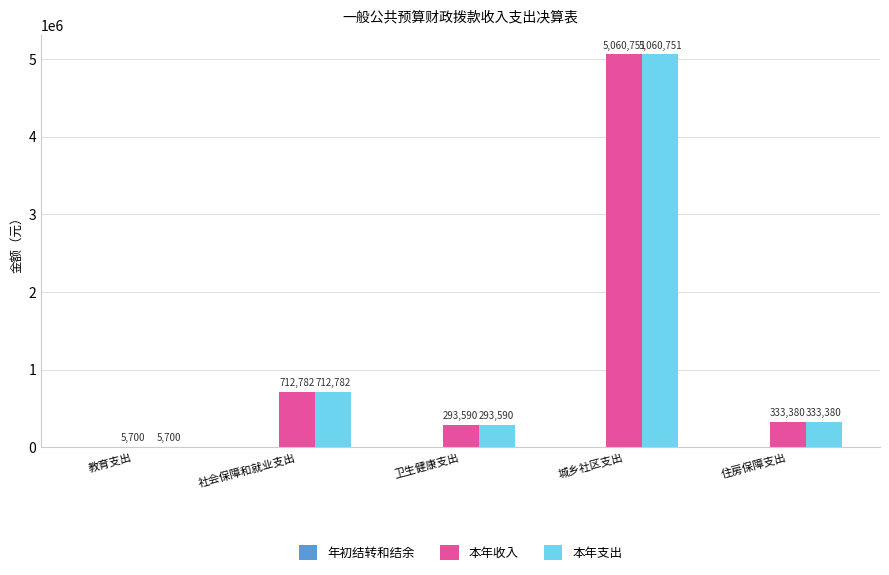

The 本年收入 series shows 712781.9 at 社会保障和就业支出. True or false?

True